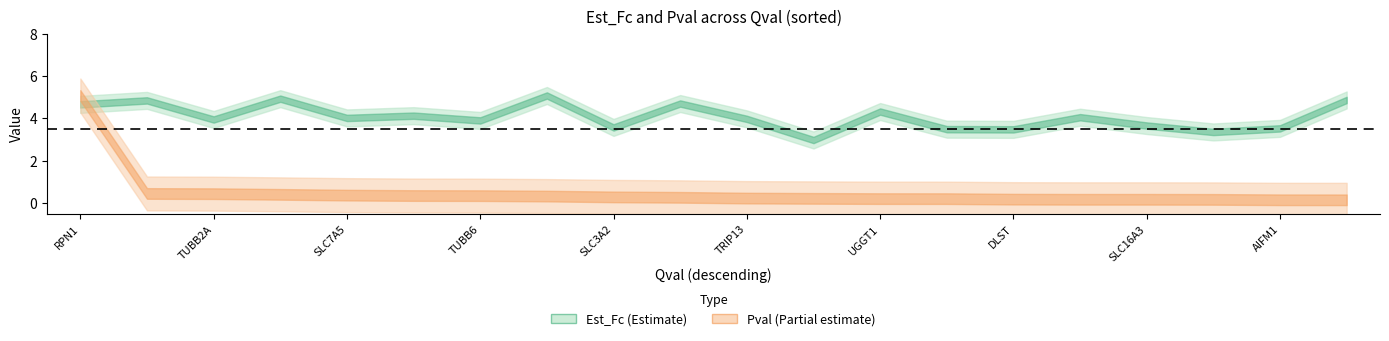

The Pval series shows 14.8 at 18. True or false?

False